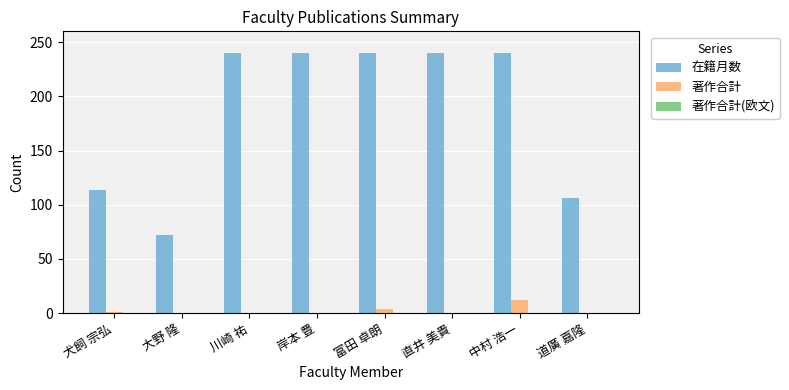

What is the maximum value for 著作合計?

12